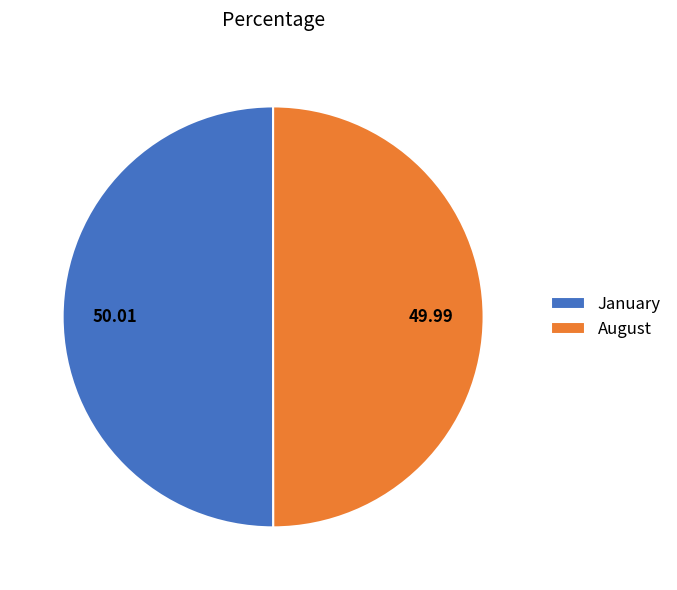

Combined, do January and August account for over 50%?

Yes